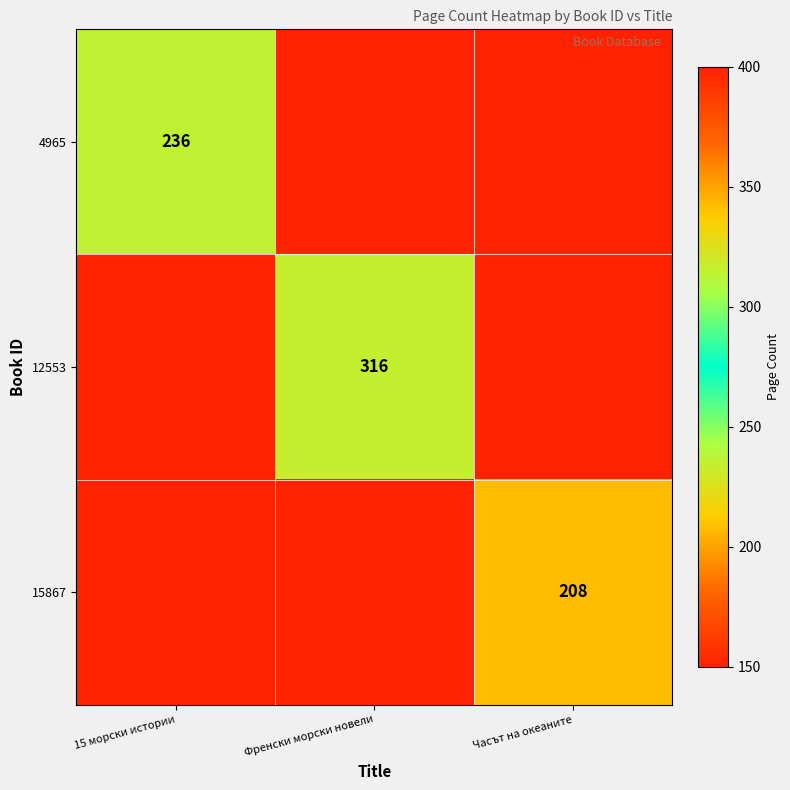

Which series has the largest range (max minus min)?

4965